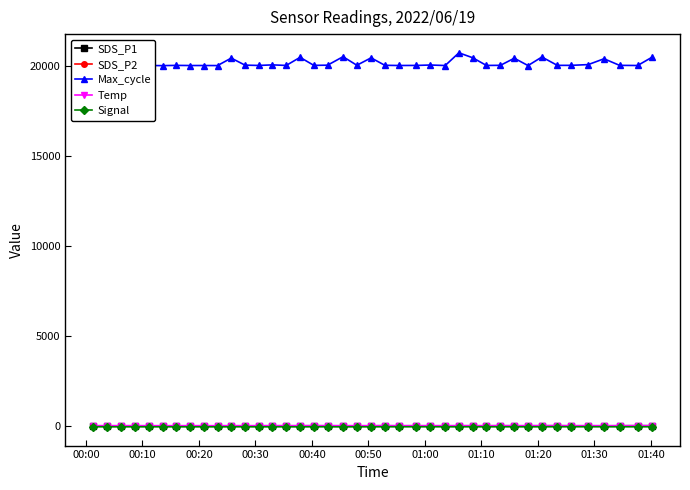

Which series has the largest range (max minus min)?

Max_cycle